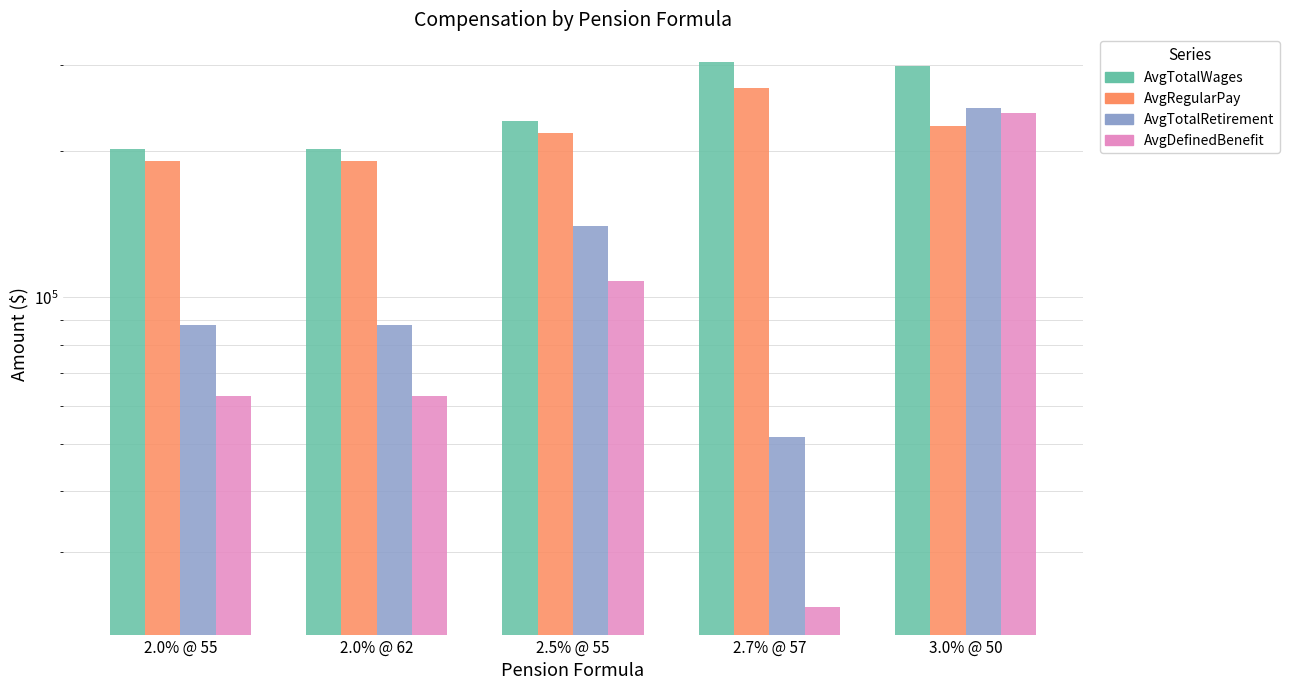

What is the label of the 1st bar from the right?

3.0% @ 50